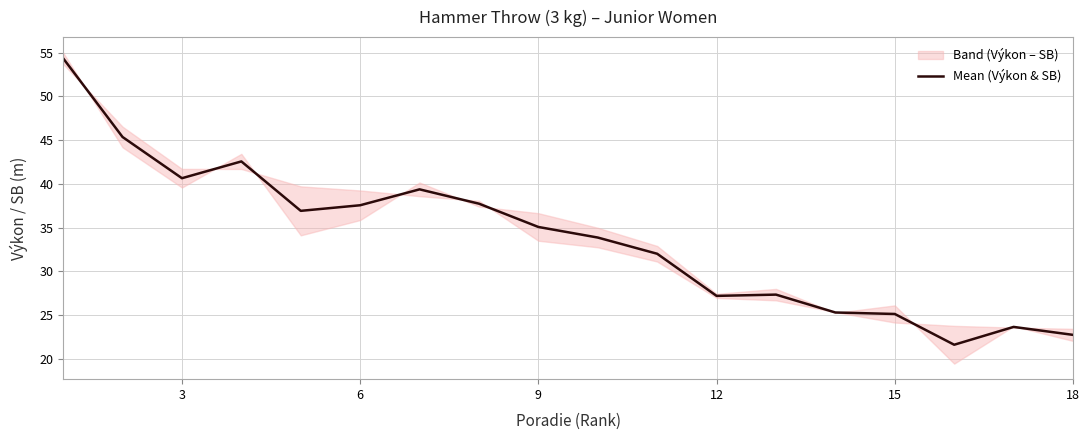

What is the lowest value of the Mean (Výkon & SB) series?

21.6